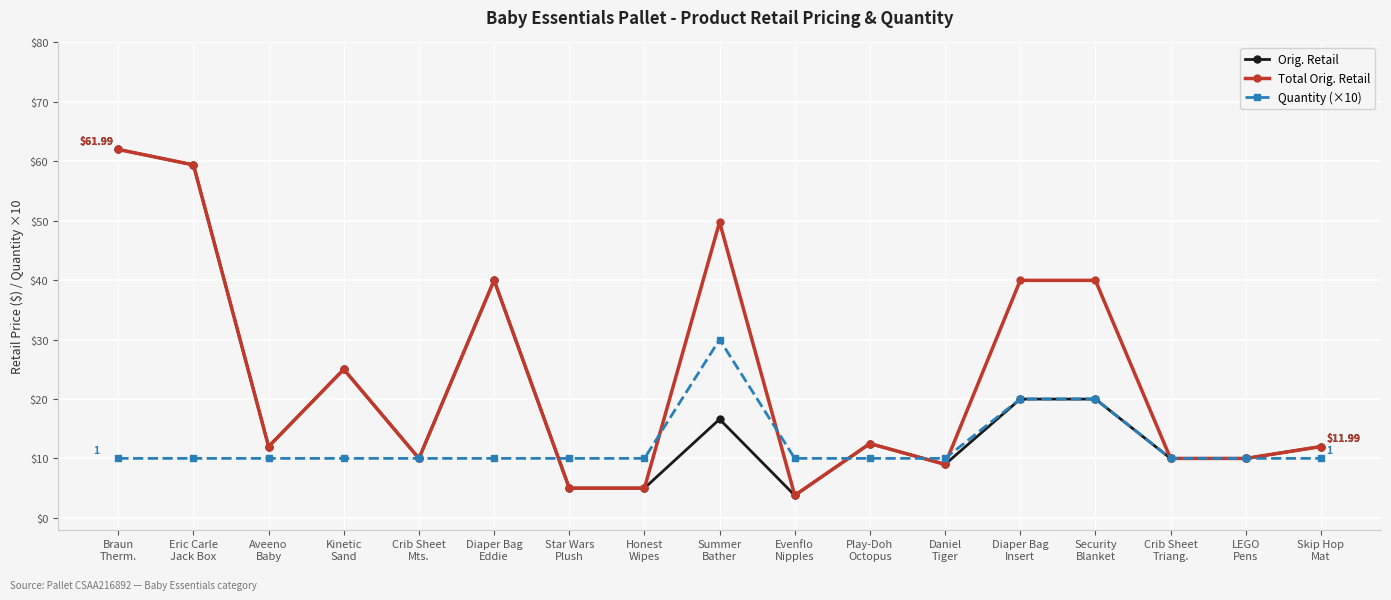

What is the average value of the Orig. Retail series?

19.5